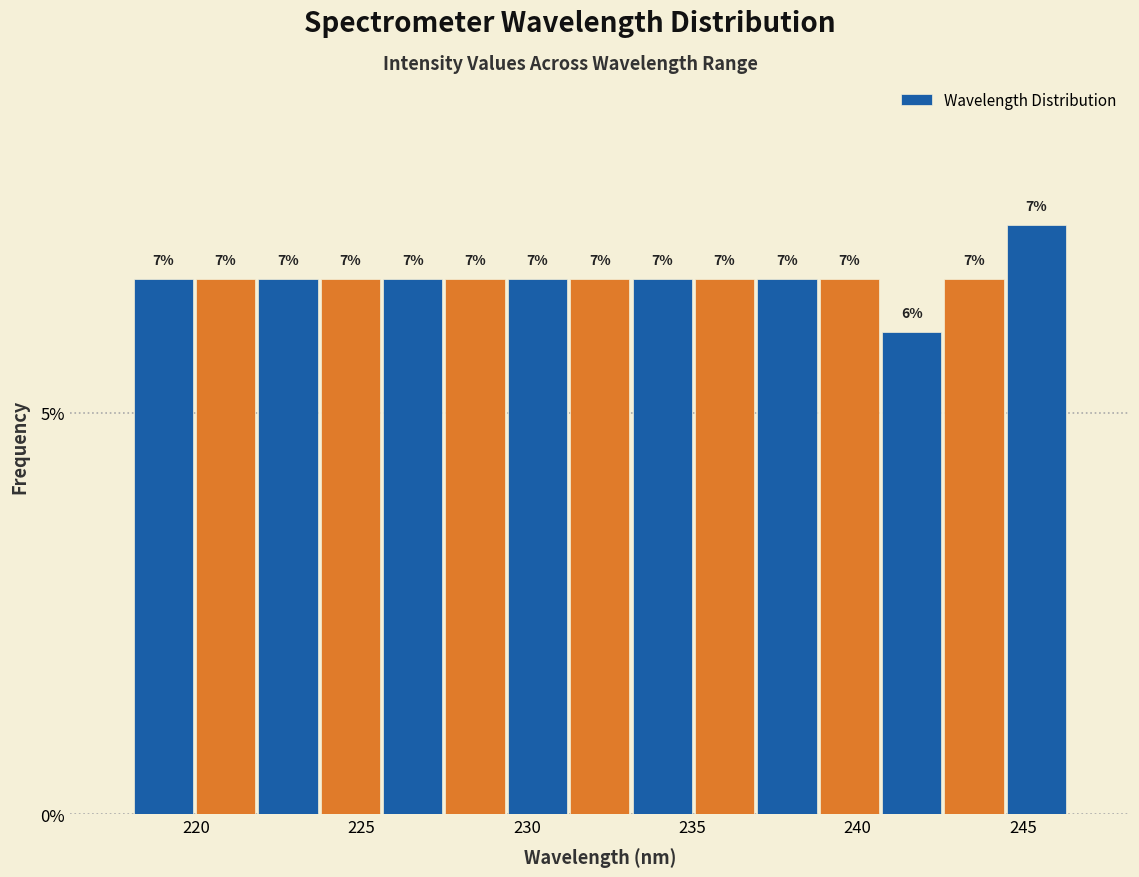

Around what value on the x-axis is the tallest bar? Give the approximate position of its centre, as read against the axis.

245.5